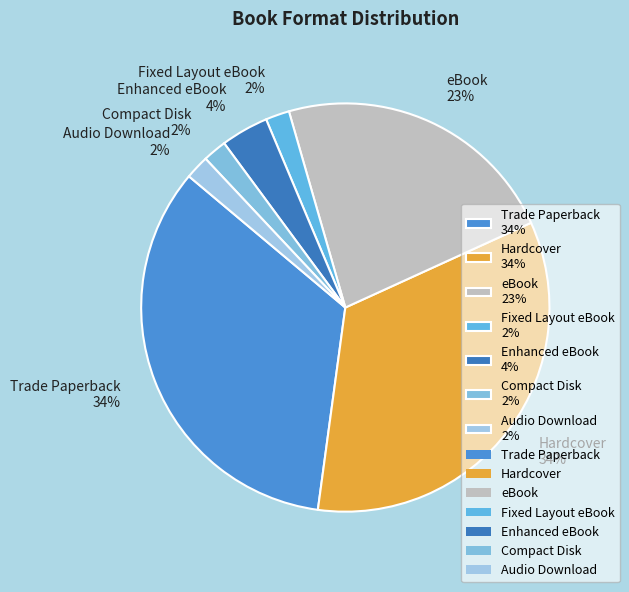

Count the number of slices in the pie.

7